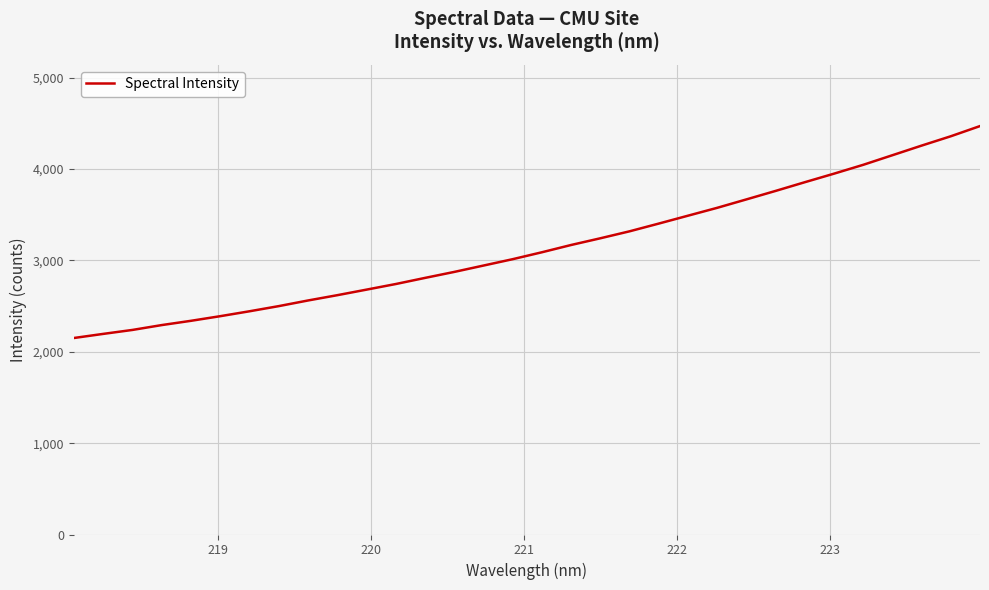

What is the minimum value shown in the chart?

2151.4